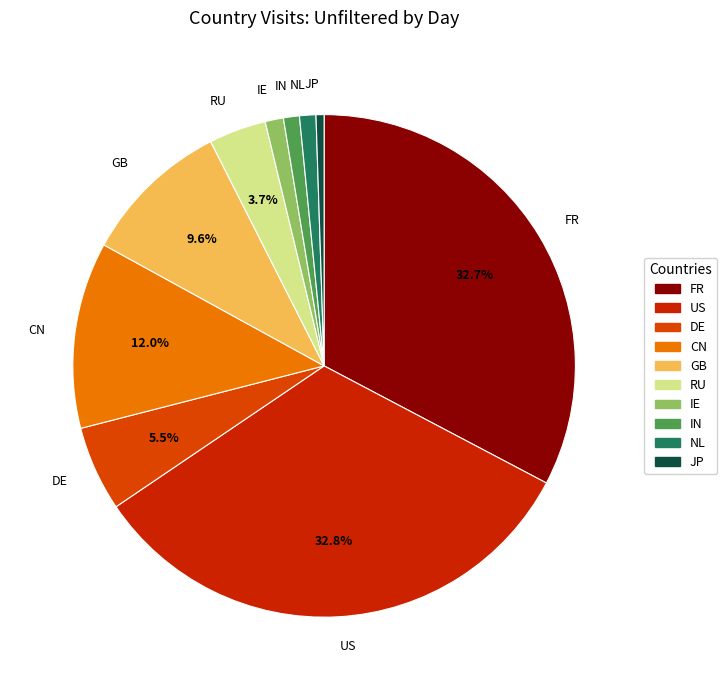

What percentage is NOT represented by GB?

90.4%